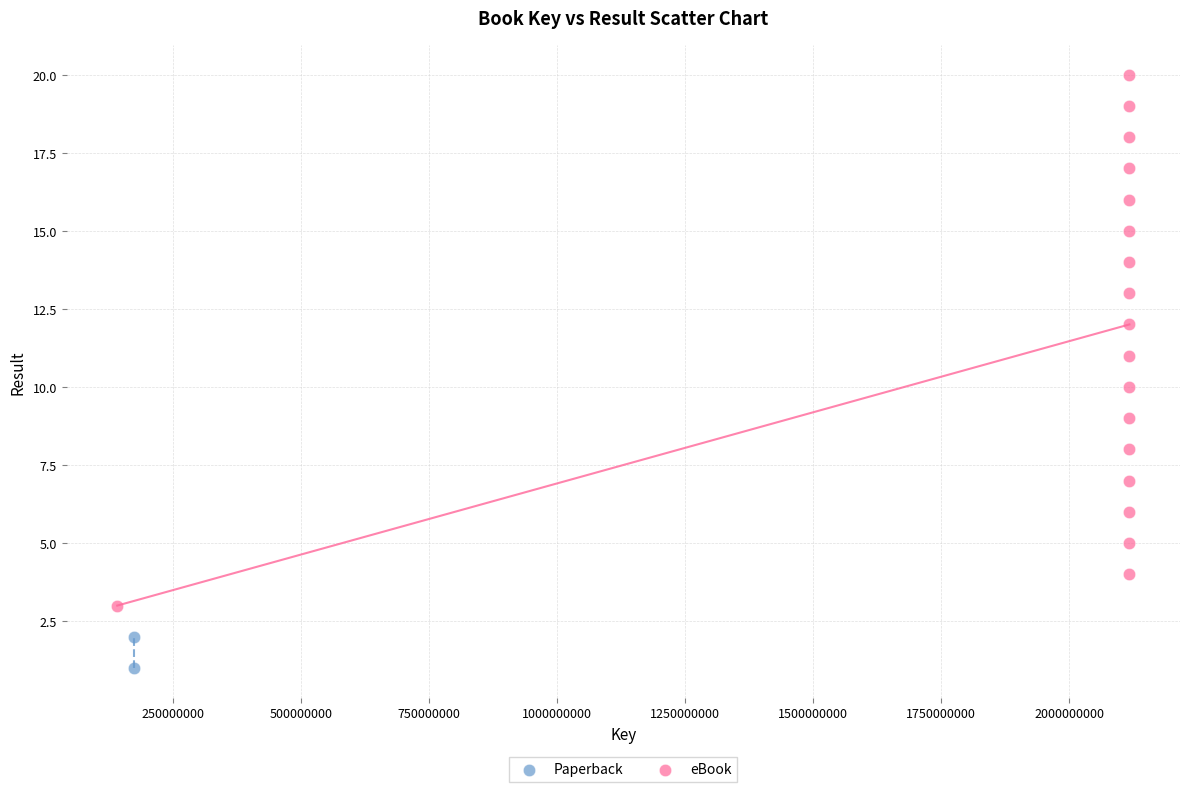

What are all the series names shown in the legend?

Paperback, eBook